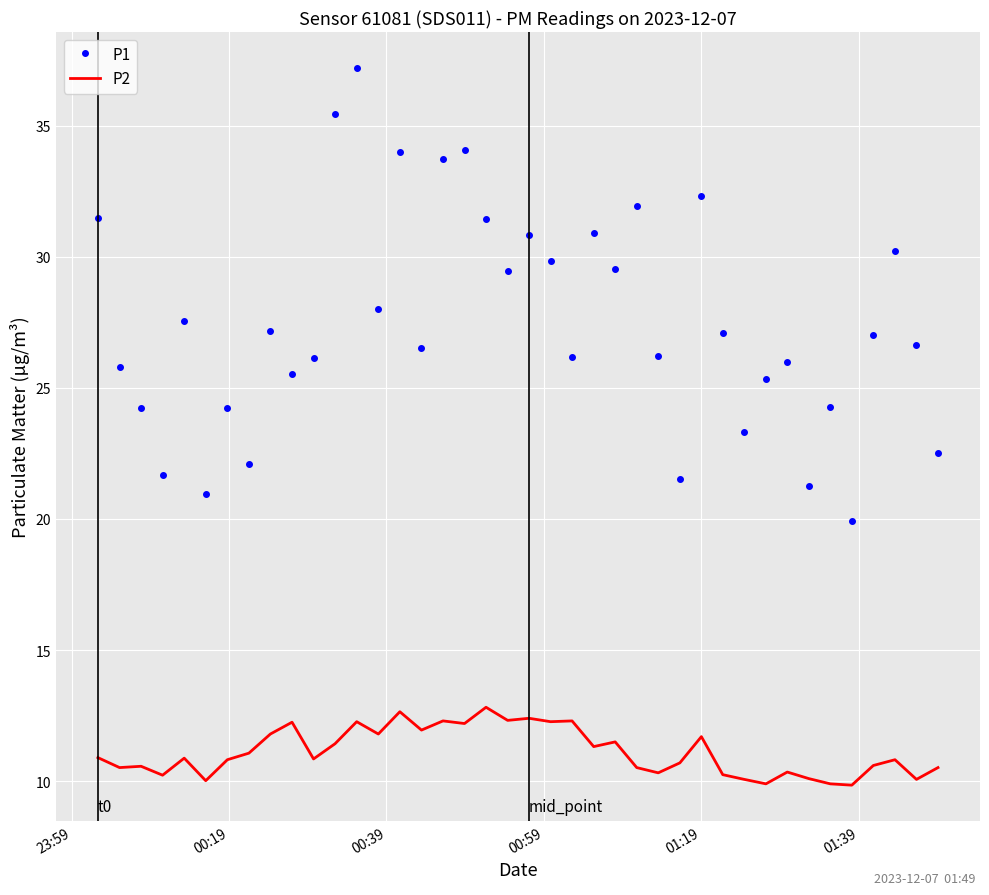

Rank the series by their average value, from lowest to highest.

P2, P1